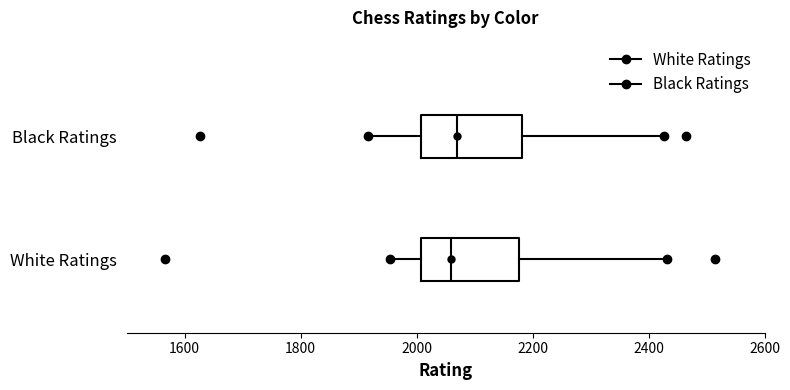

Where does the left whisker of the box for White Ratings end on the x-axis? The values are not printed on the chart, so give them approximately, as read against the axis.

1960